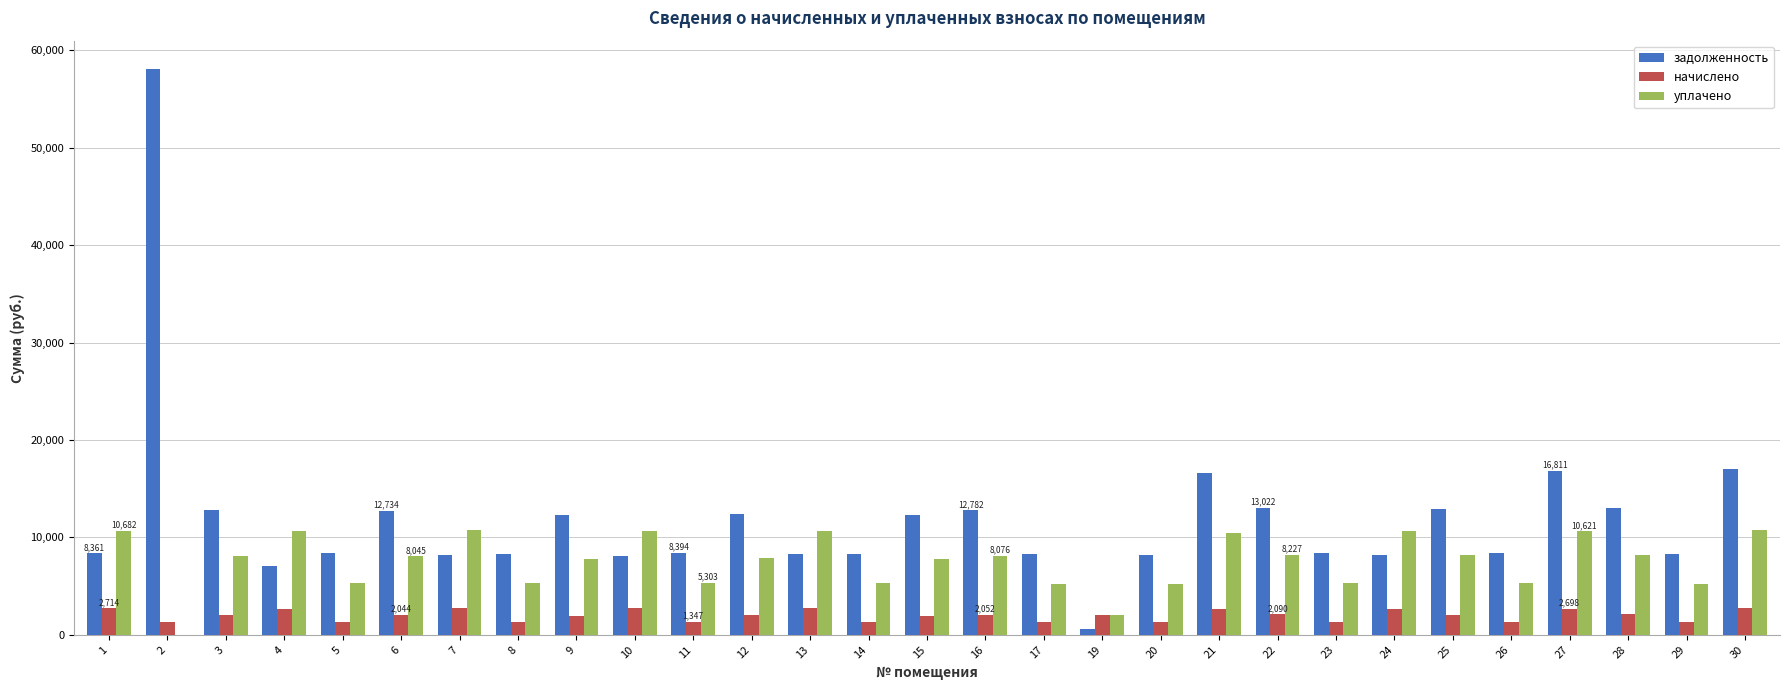

What is the difference between the уплачено values at 9 and 7?

2939.4